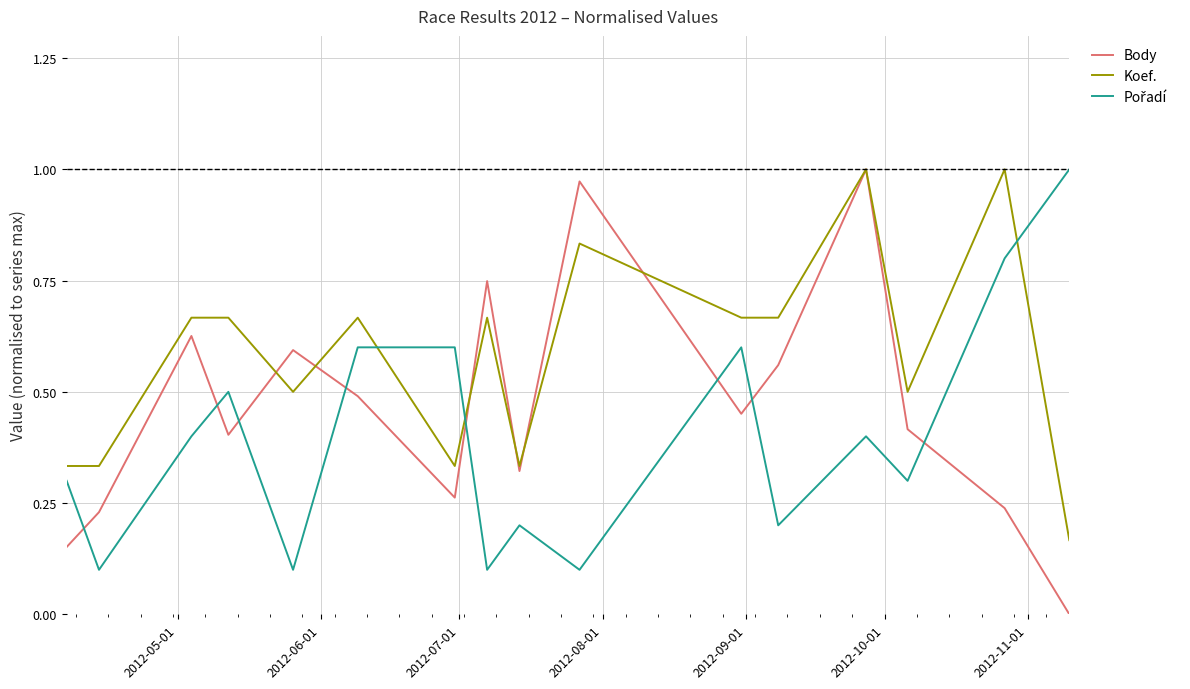

Which series has the largest total across all categories?

Koef.